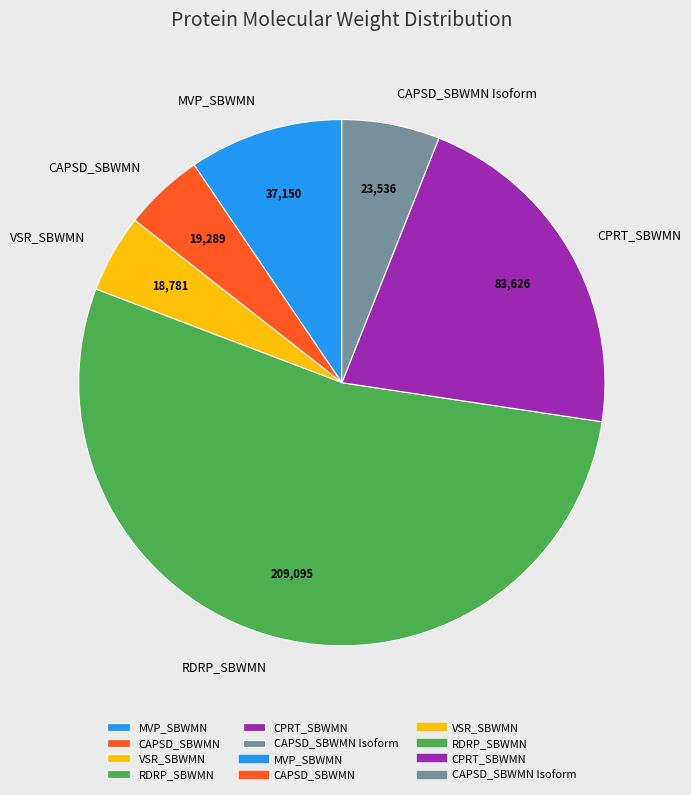

Combined, do RDRP_SBWMN and VSR_SBWMN account for over 50%?

Yes